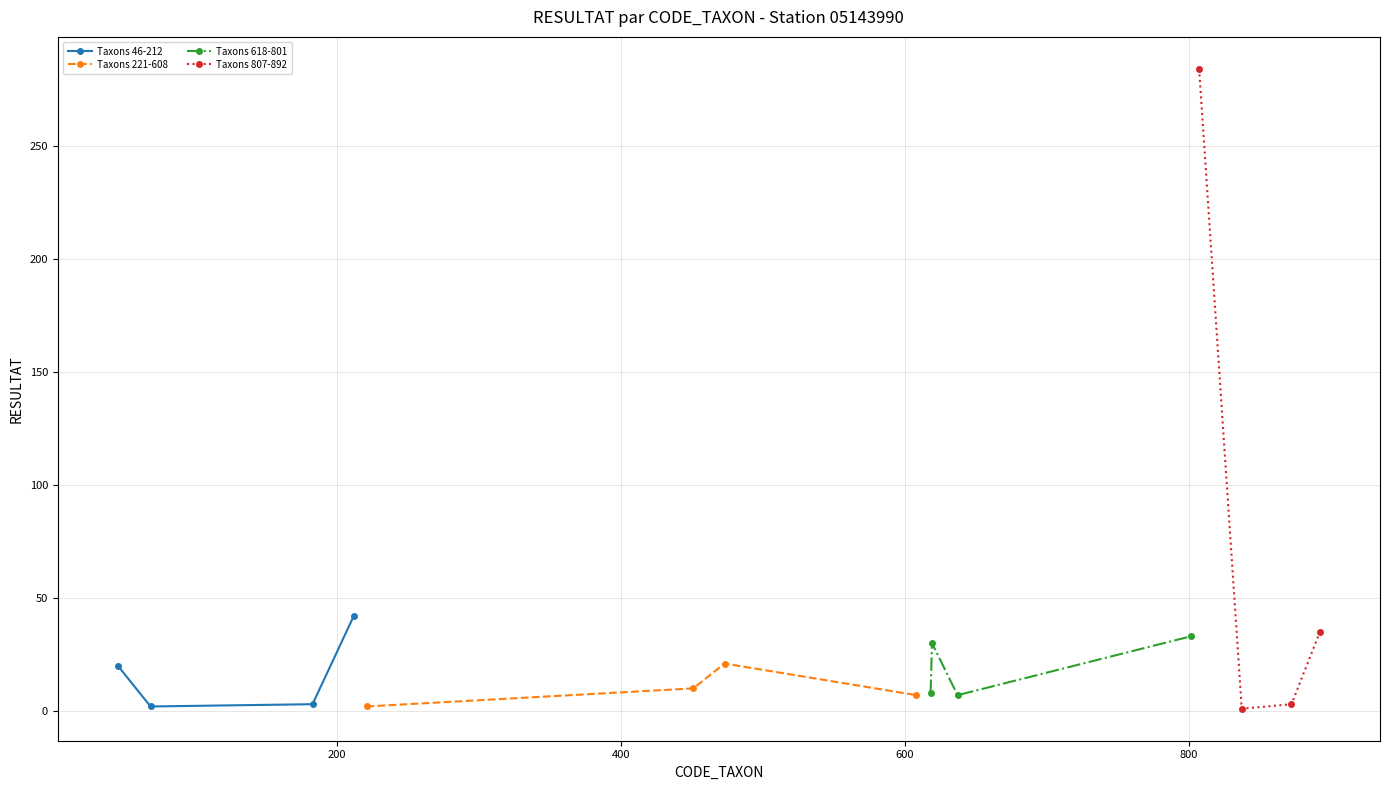

How many interior local peaks does the Taxons 618-801 series have?

1